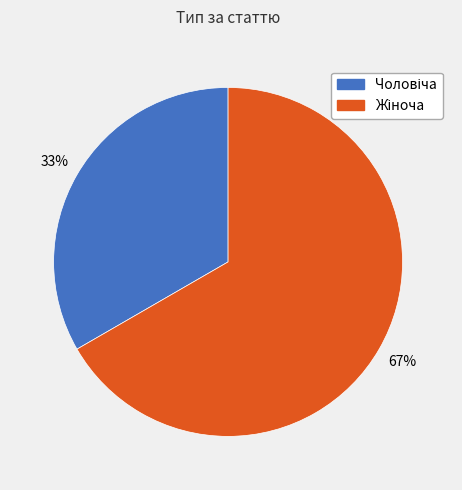

Is there any slice that represents more than half of the pie?

Yes